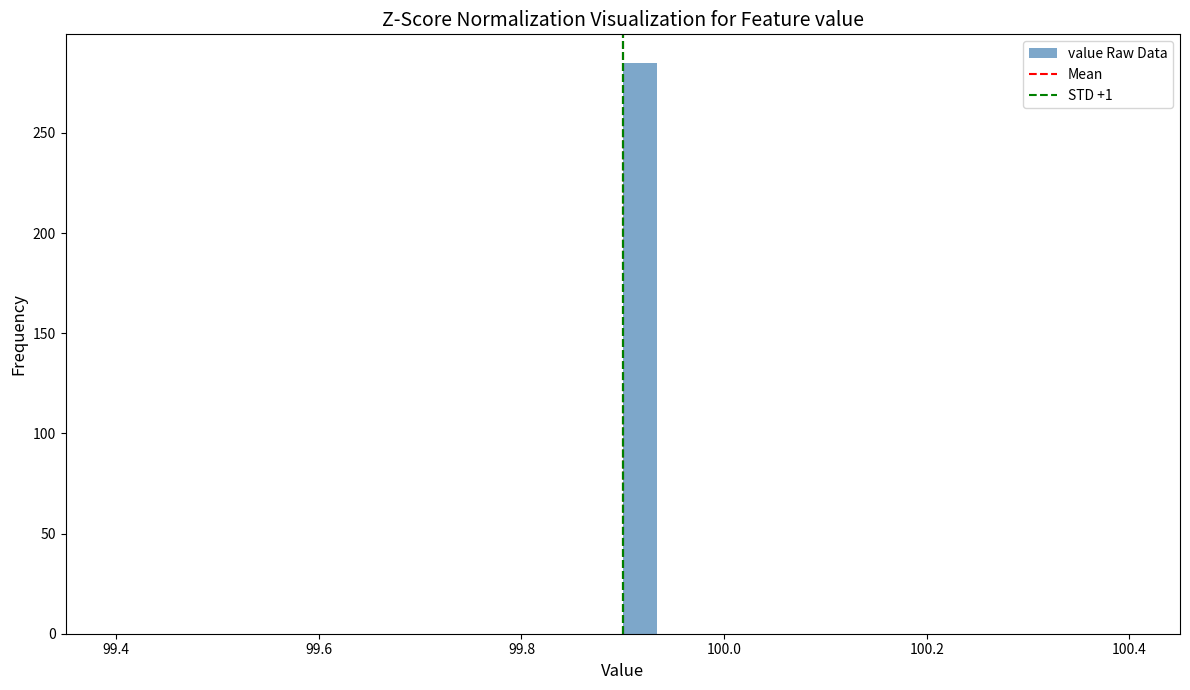

Read against the x-axis, roughly where is the centre of the tallest bar?

99.92